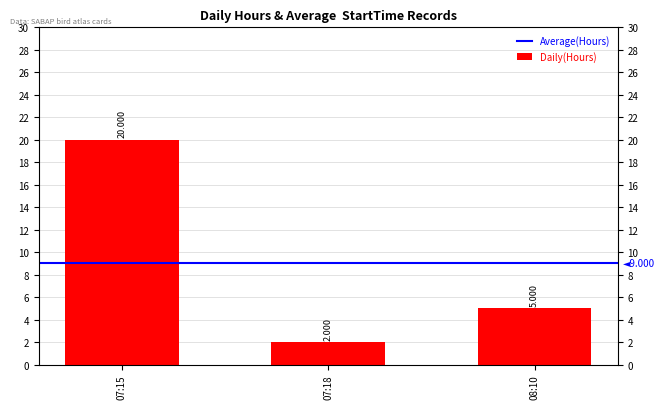

List the labels in order of value, largest first.

07:15, 08:10, 07:18